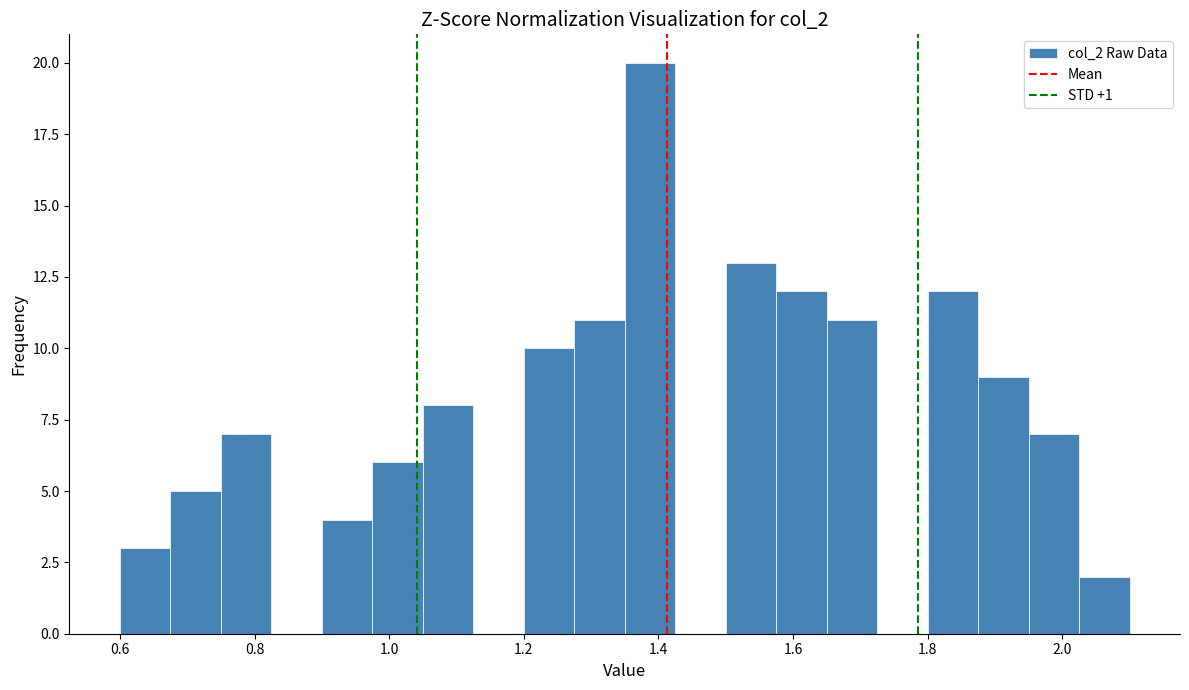

Around what value on the x-axis is the tallest bar? Give the approximate position of its centre, as read against the axis.

1.38